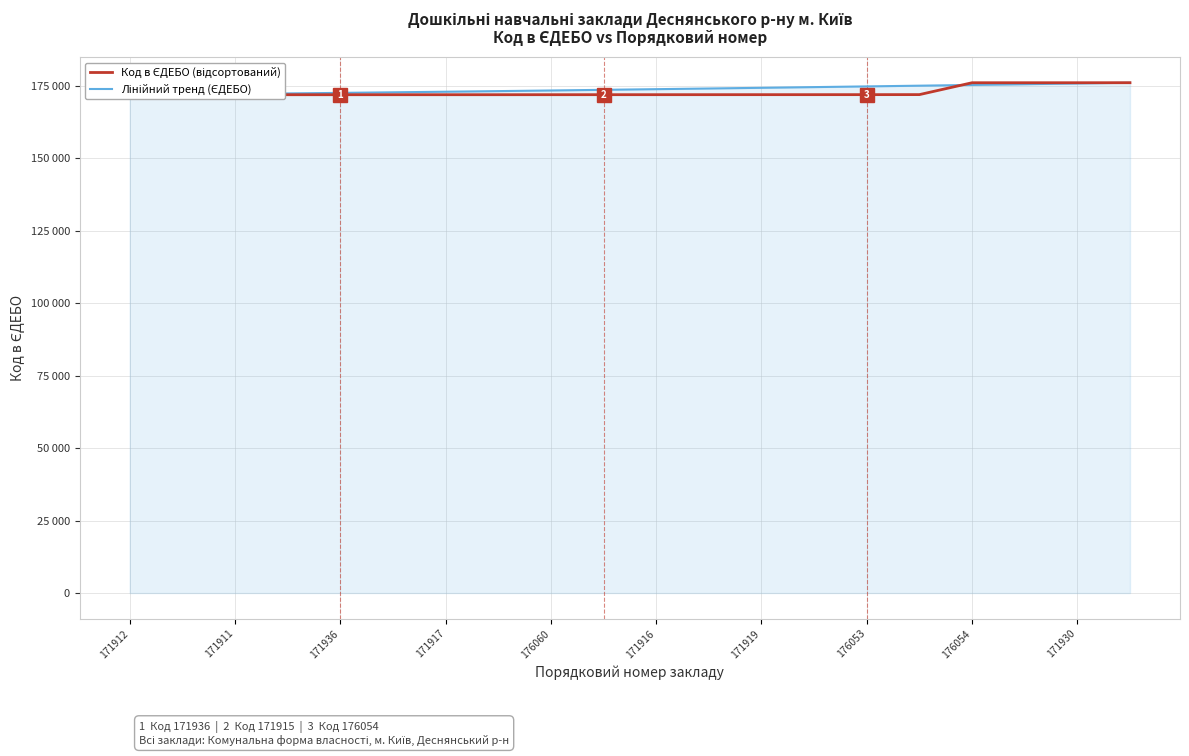

At how many categories does at least one series exceed 172590?

15